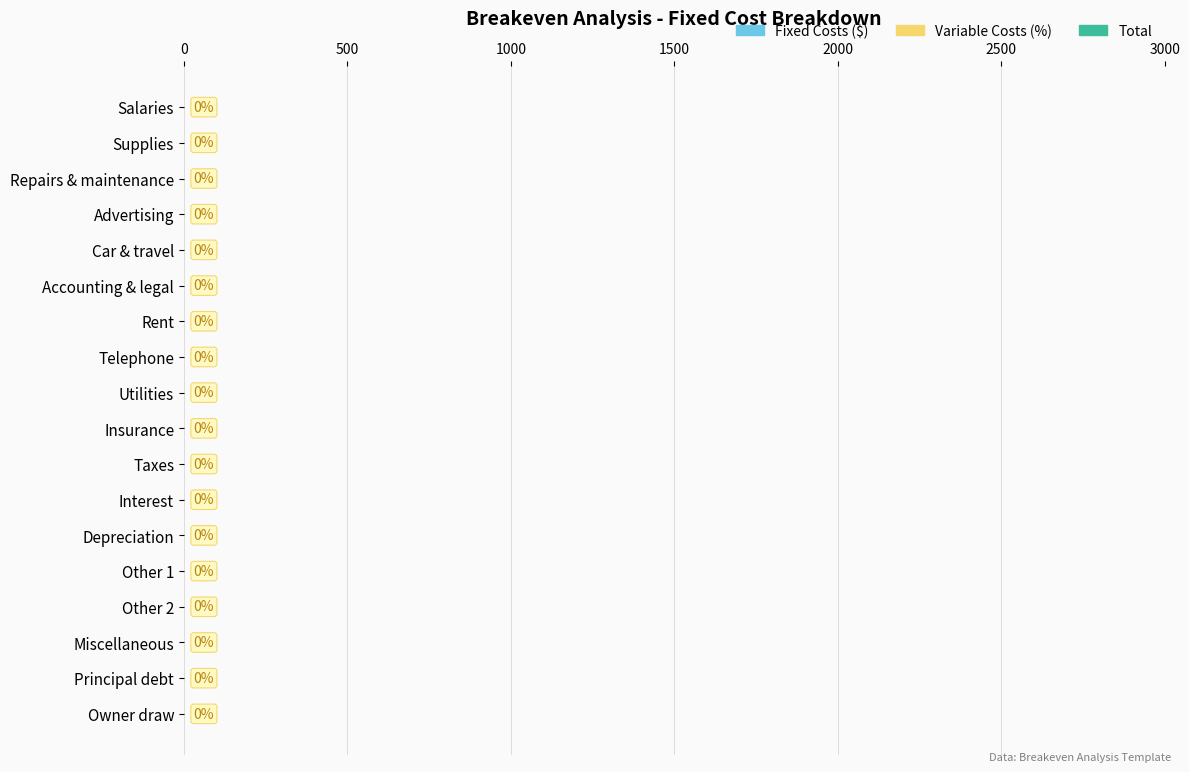

Rank the series by their average value, from highest to lowest.

Fixed Costs ($), Variable Costs (%), Total